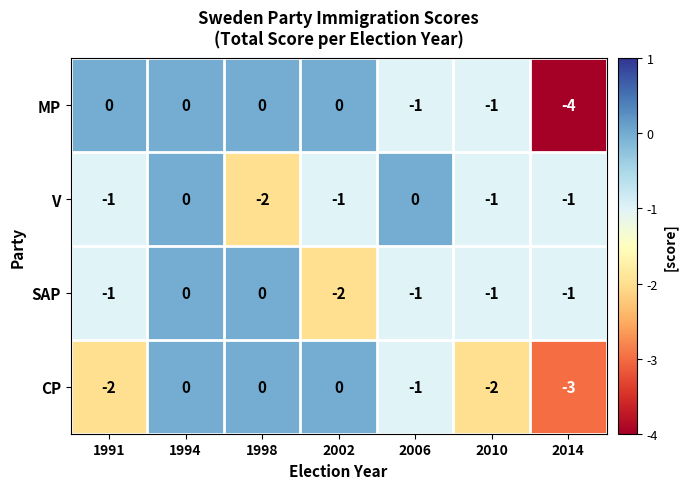

How many data points does each series have?

7